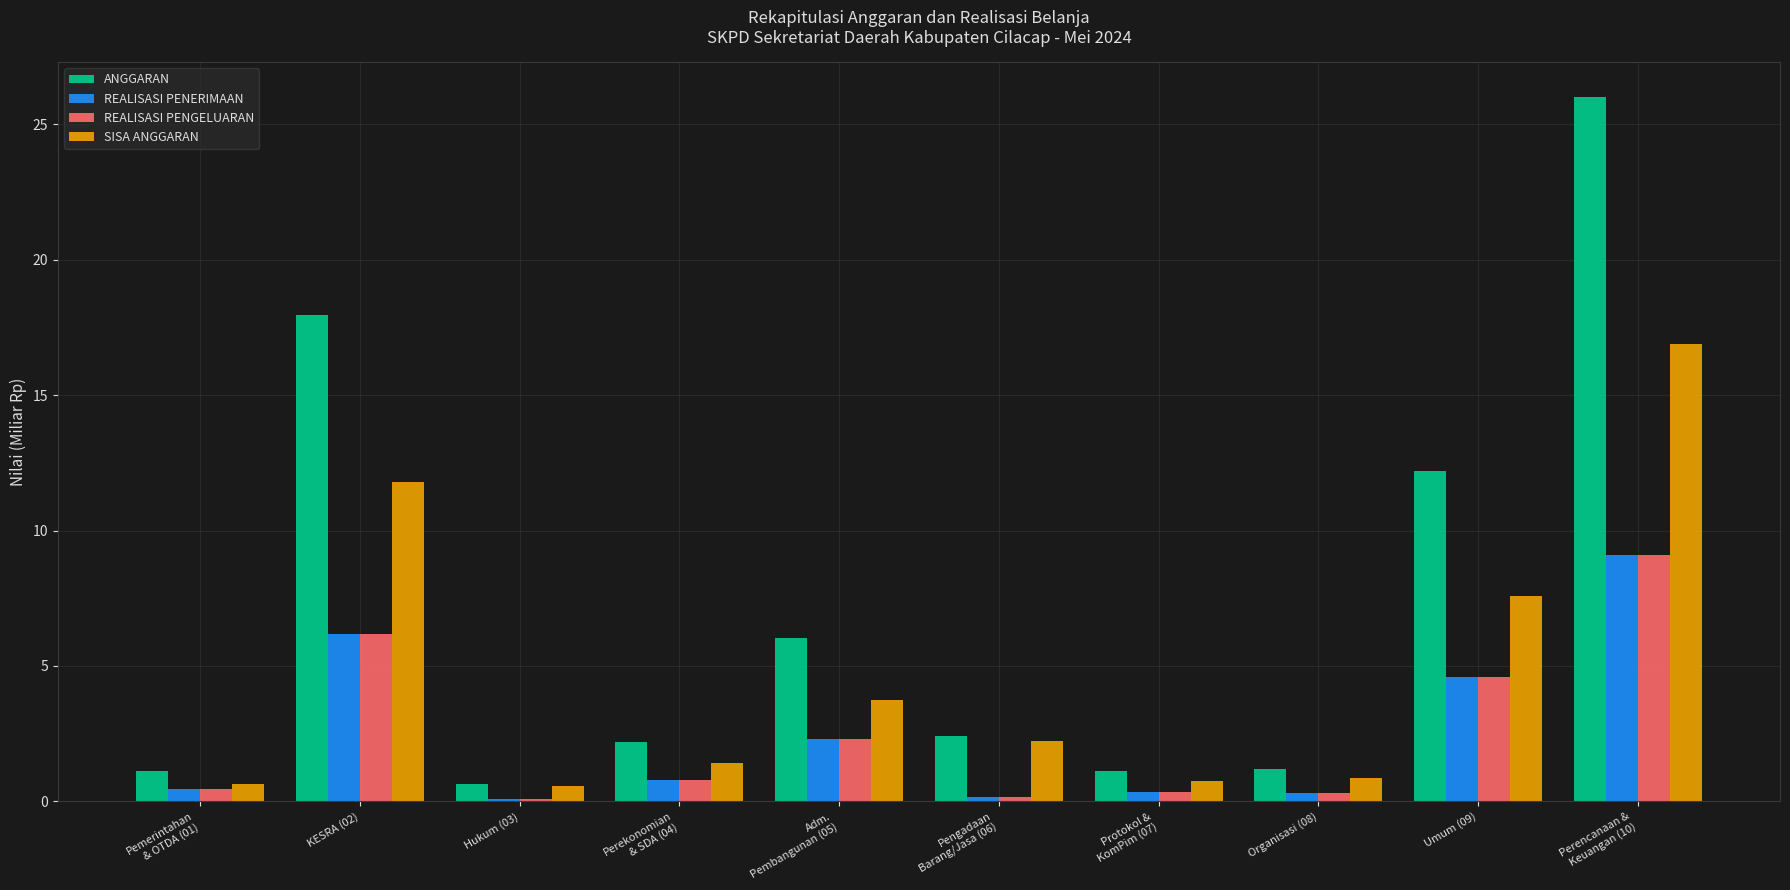

What is the minimum value for SISA ANGGARAN?

0.6